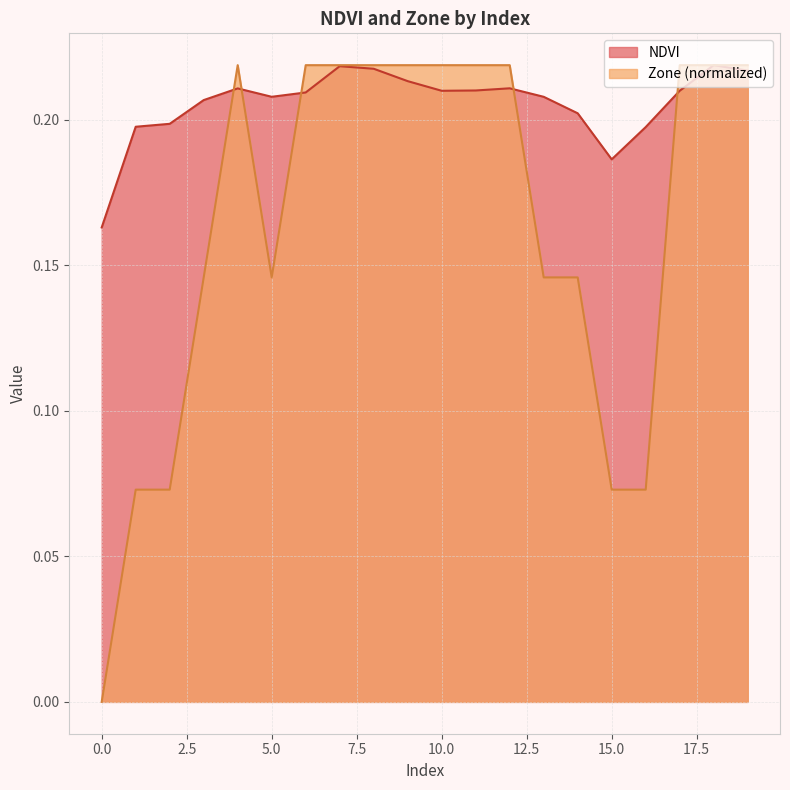

After their last crossing, which series has the higher values: Zone or NDVI?

Zone